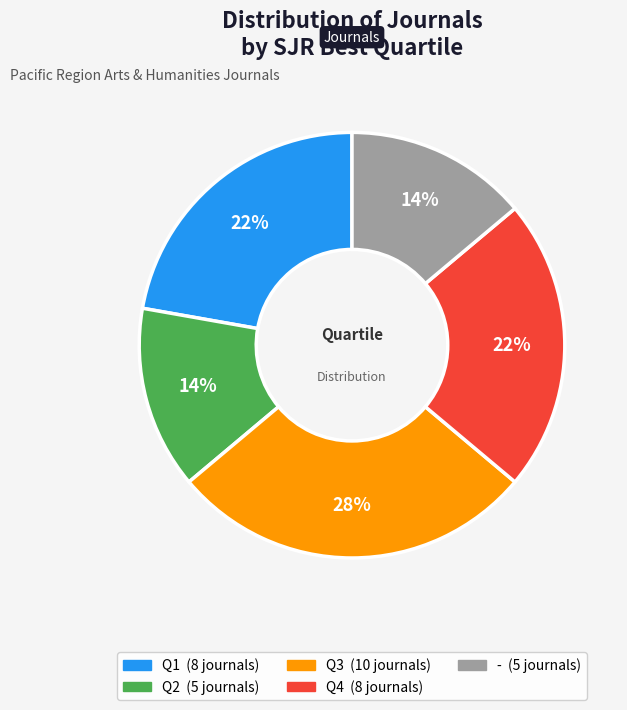

To the nearest percent, what is the difference between the largest and smallest slice percentages?

14%